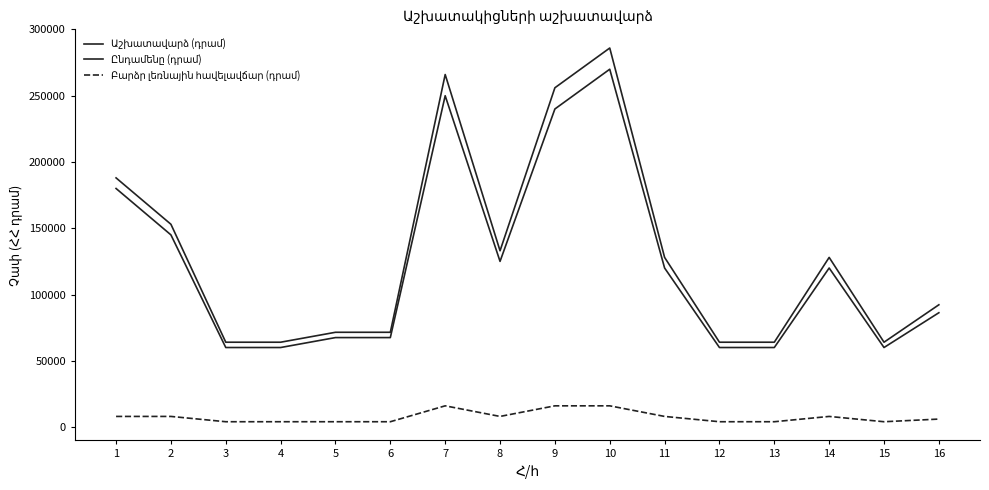

Does the chart display data point markers on the line(s)?

No